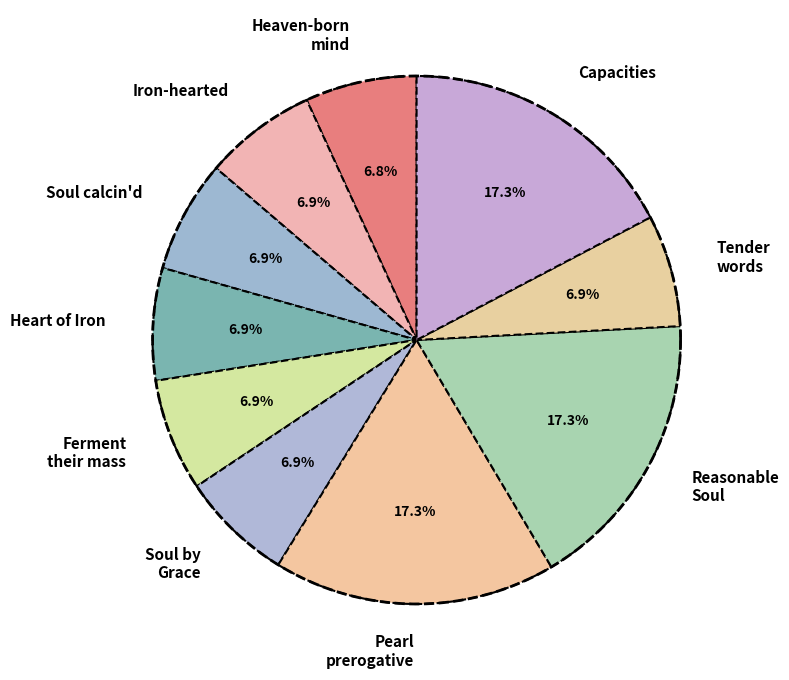

The heaven-born mind slice represents 7% of the pie. True or false?

True